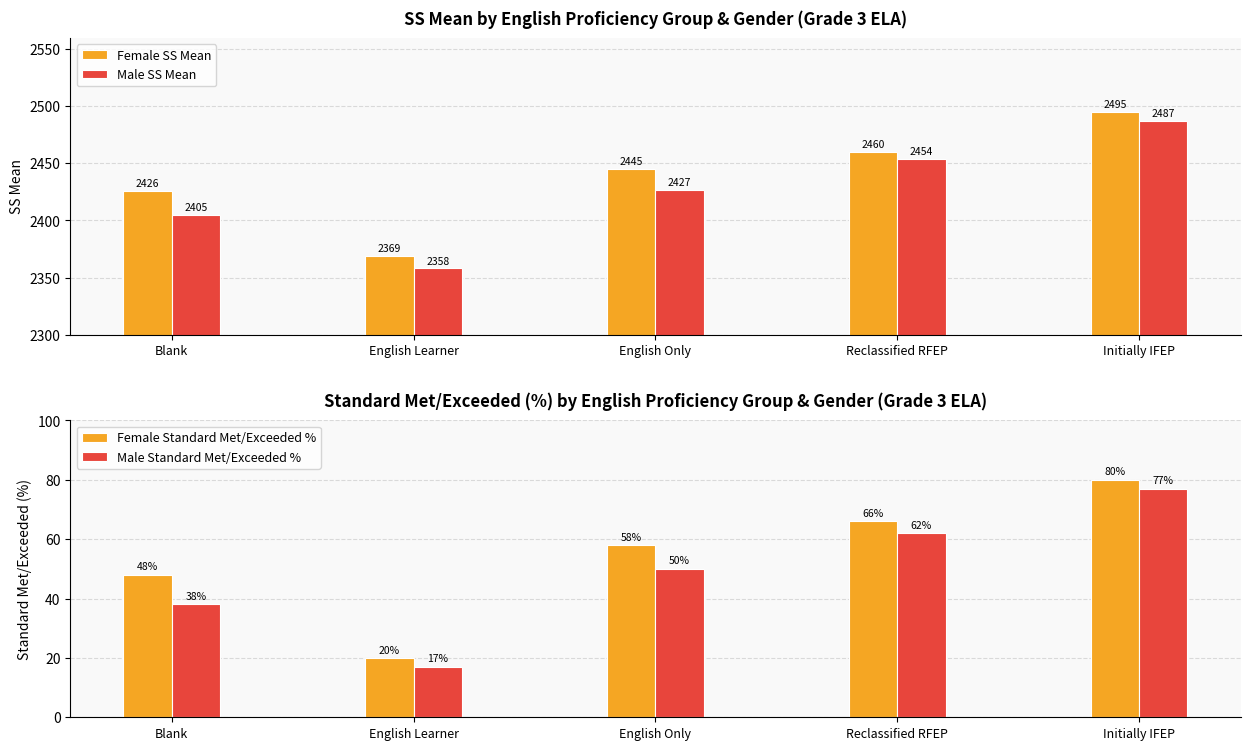

What is the label of the 5th bar from the right?

Blank